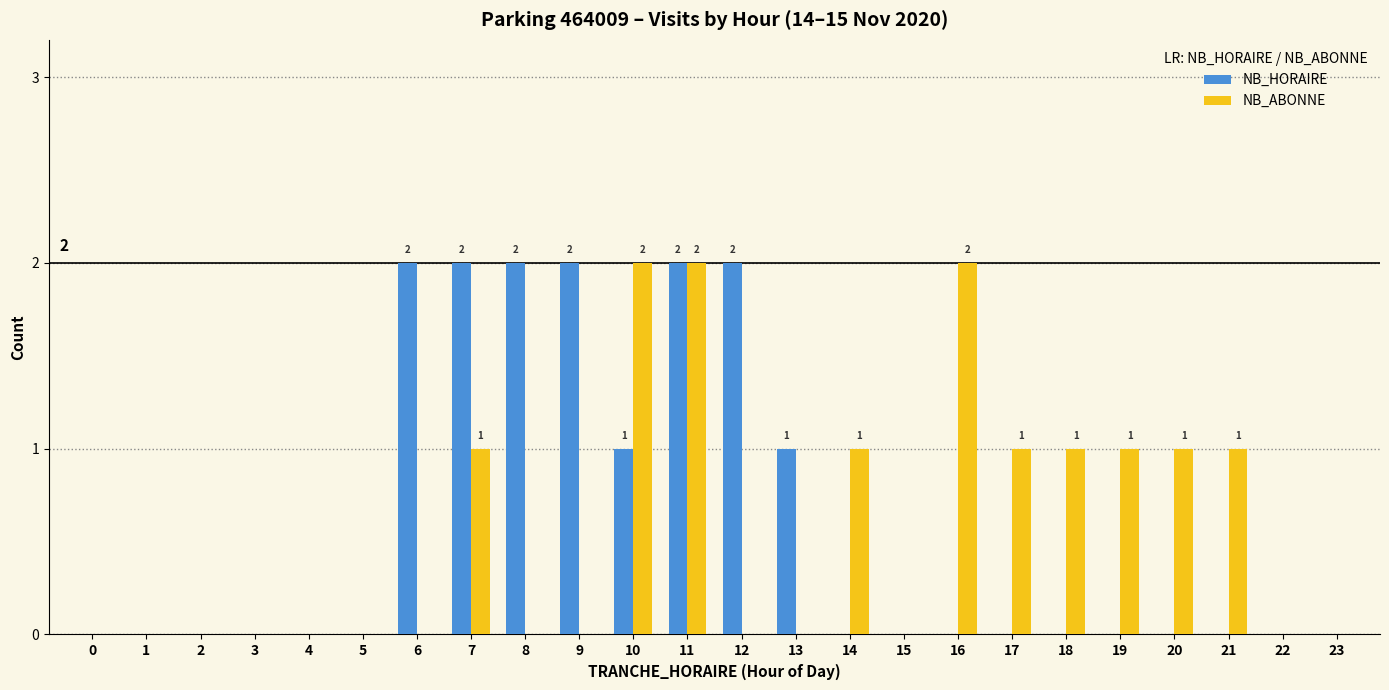

The value of NB_HORAIRE at 14 is 0. True or false?

True